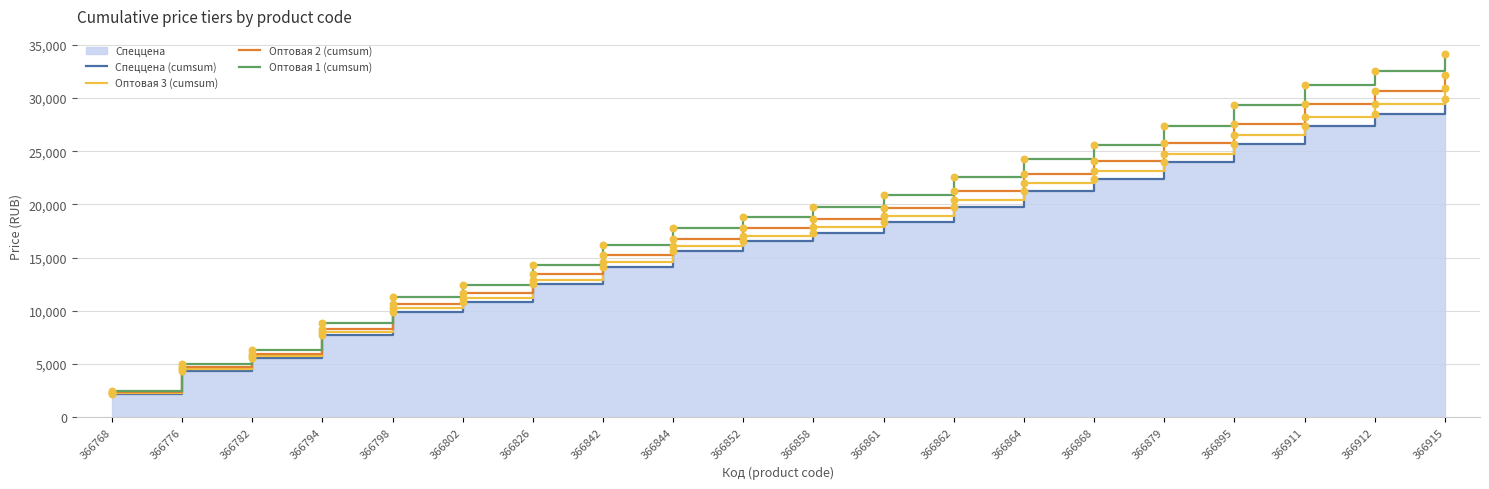

Which series has the largest total across all categories?

Оптовая 1 (cumsum)